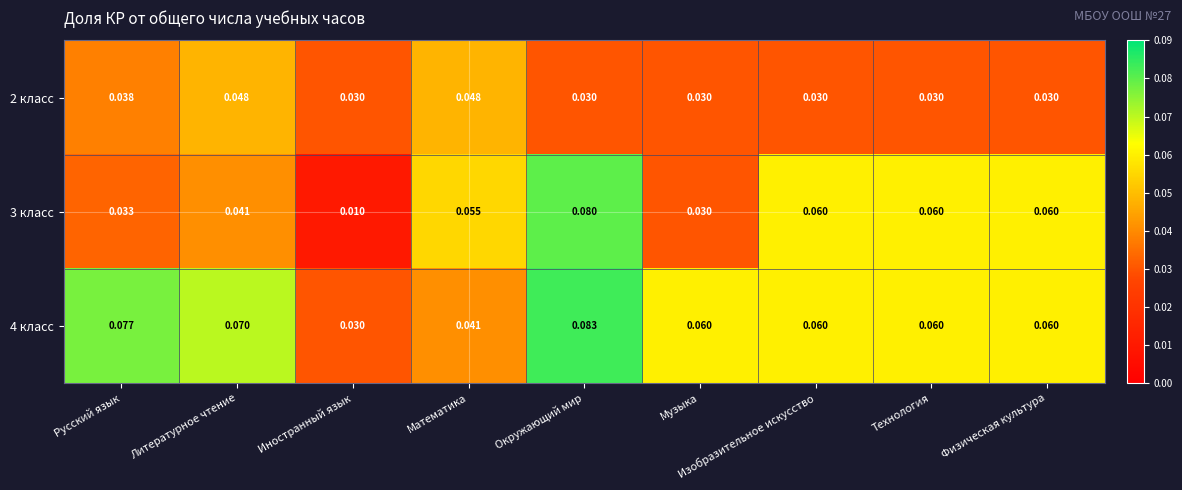

At which label is 3 класс closest to 0?

Иностранный язык